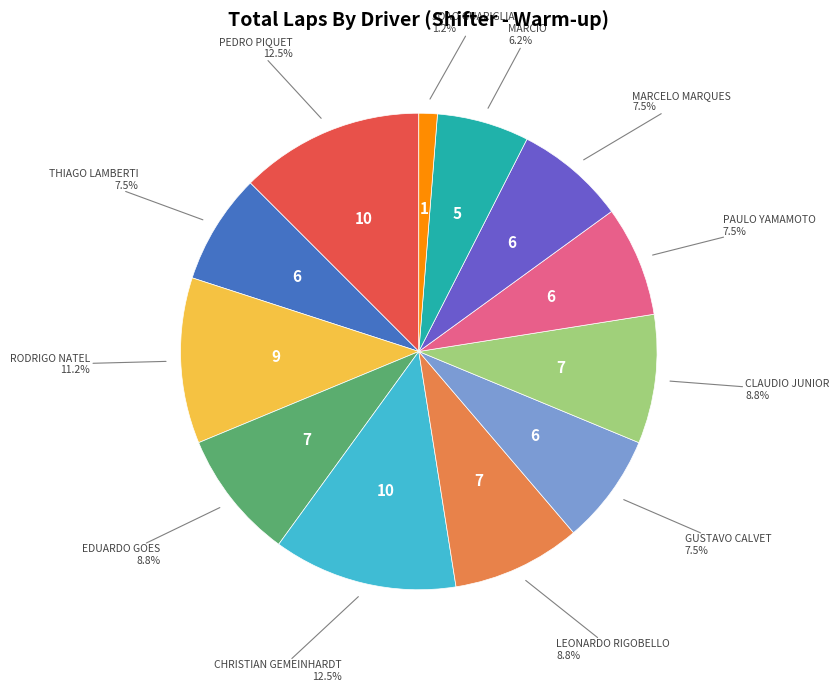

To the nearest percent, what is the difference between the largest and smallest slice percentages?

11%